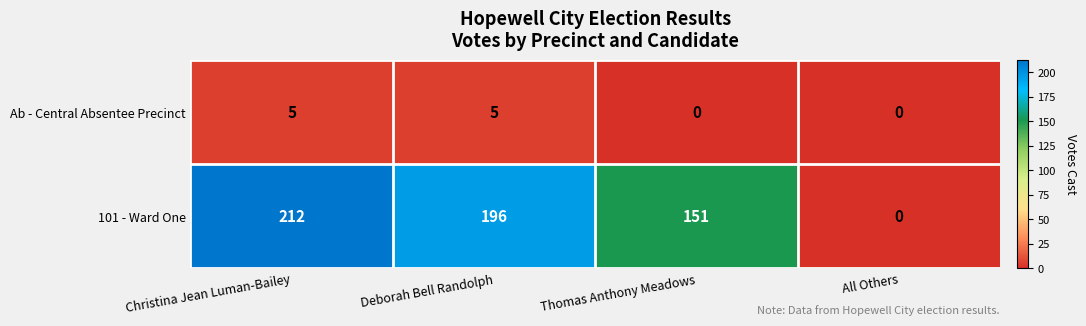

What is the total value across all series at Thomas Anthony Meadows?

151